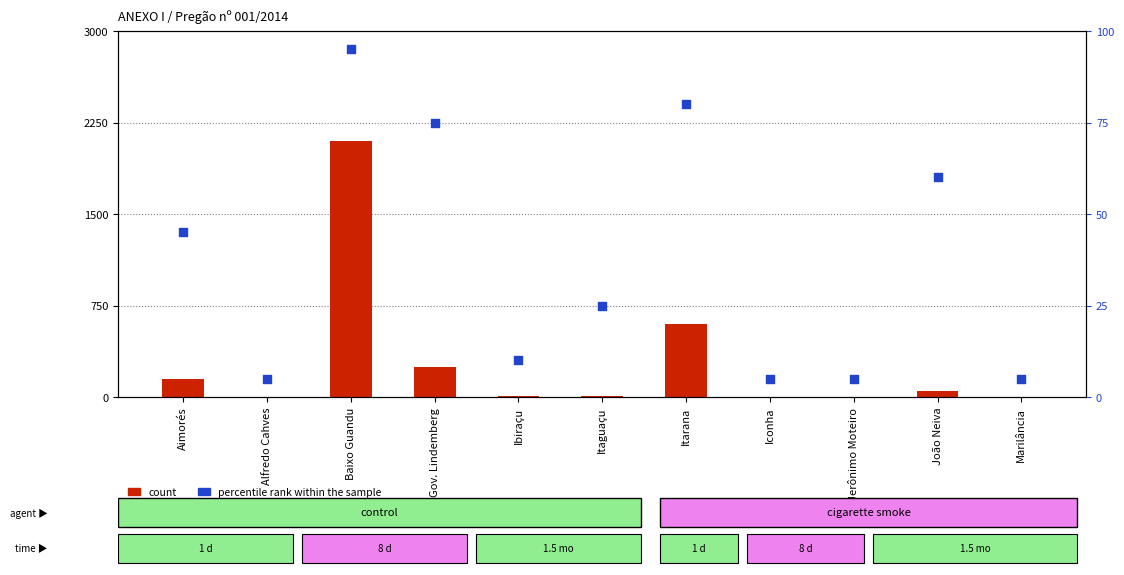

Is the value of percentile rank within the sample at Jerônimo Moteiro greater than the value of count at Itarana?

No